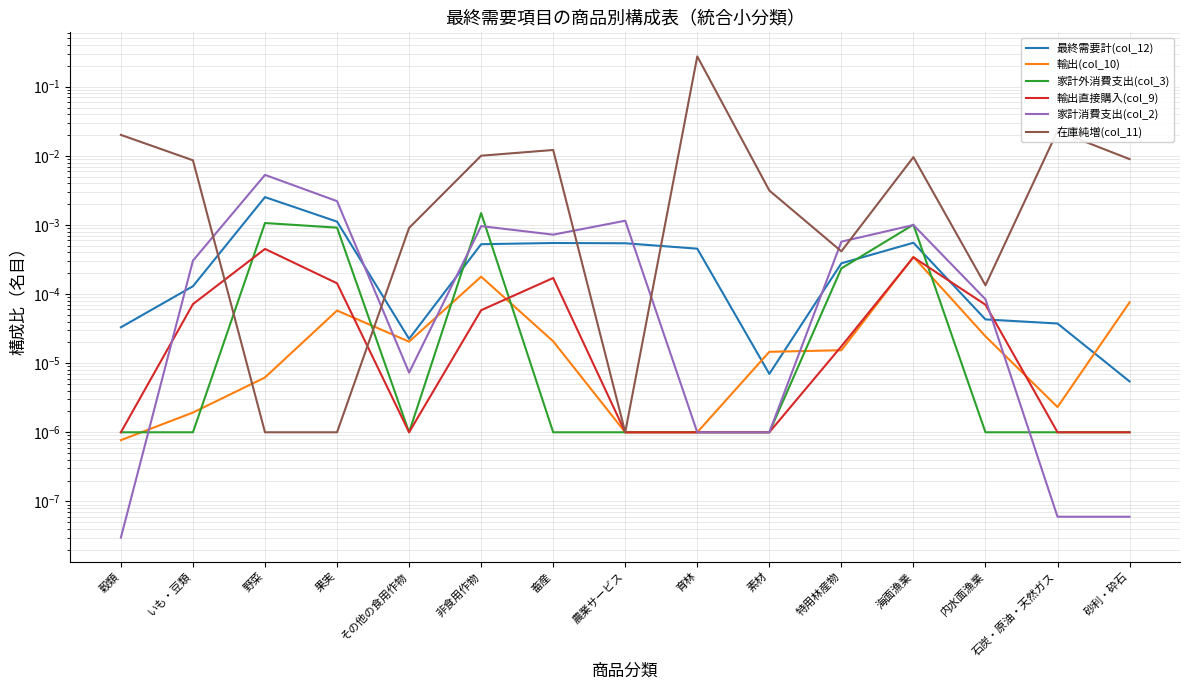

True or false: 輸出(col_10) has a value of 0.0 at いも・豆類.

False